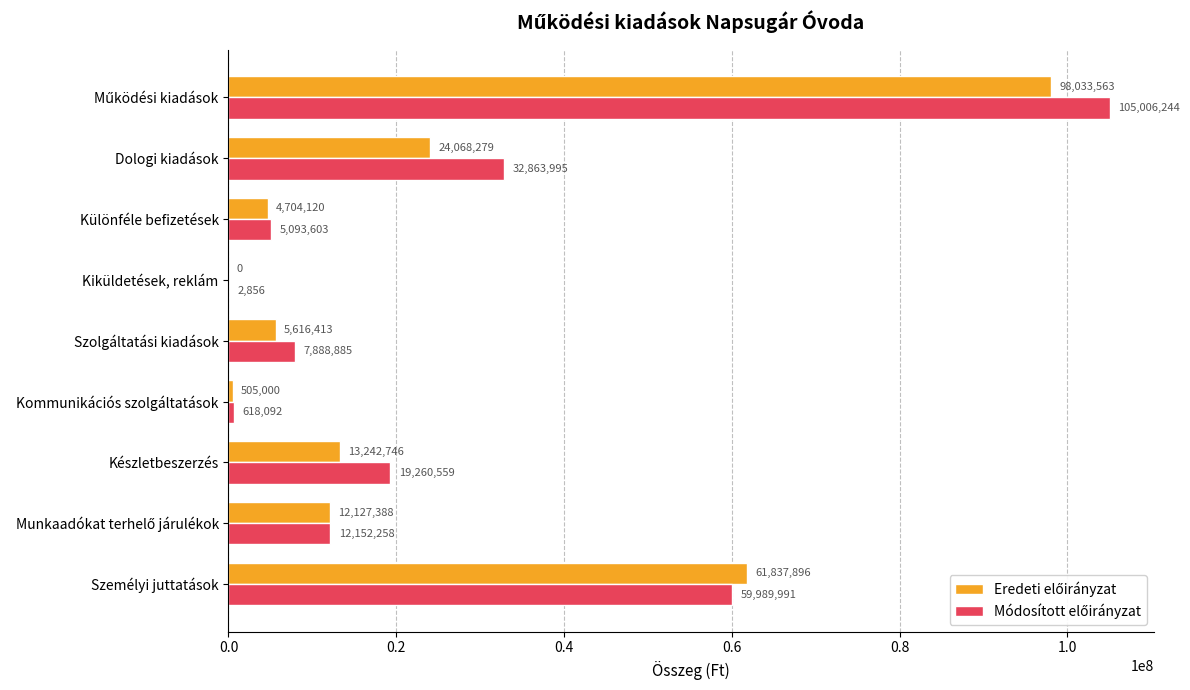

What is the total value across all series at Kiküldetések, reklám?

2856